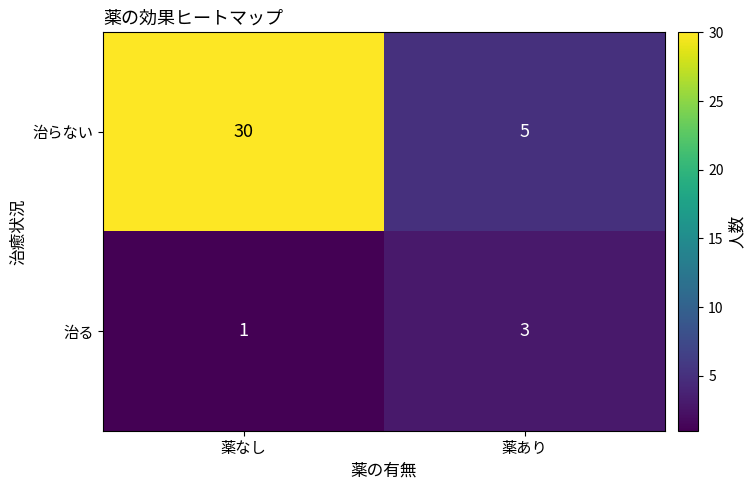

Reading left to right, extract all data points from this chart.

治らない: 薬なし=30	薬あり=5
治る: 薬なし=1	薬あり=3